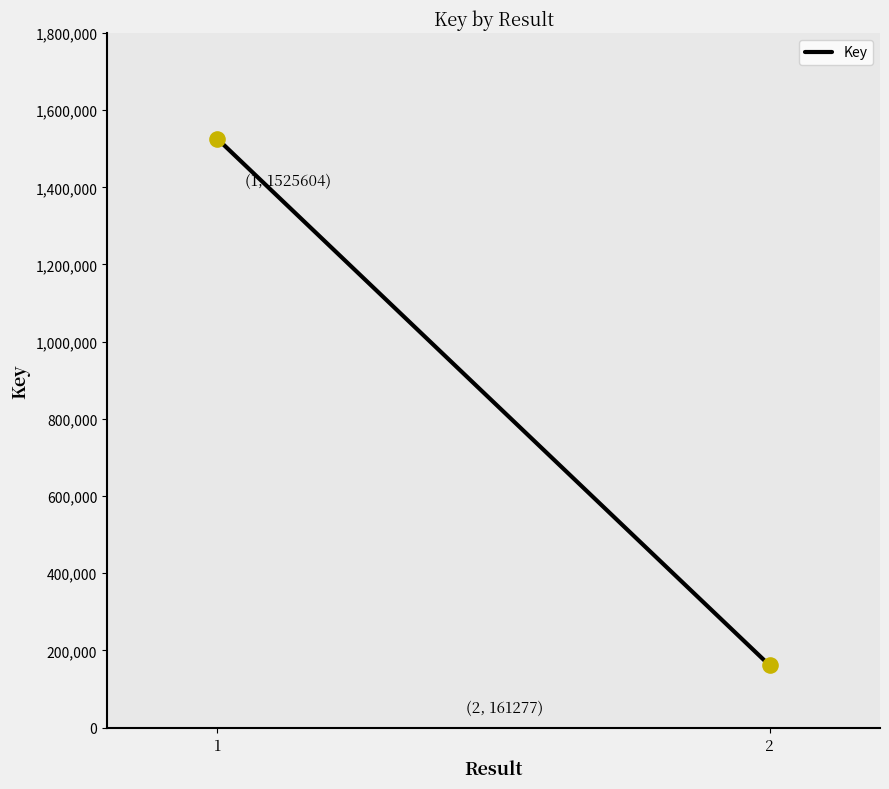

What is the change in value from 1 to 2?

-1364327